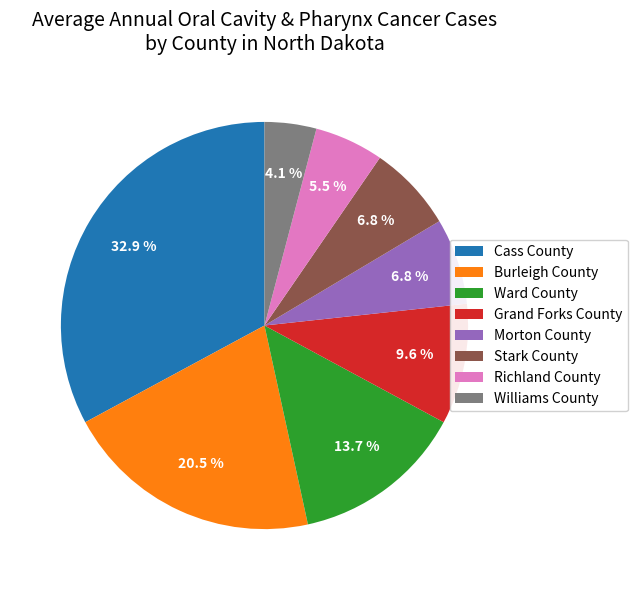

What percentage do Cass County and Williams County together represent?

37.0%